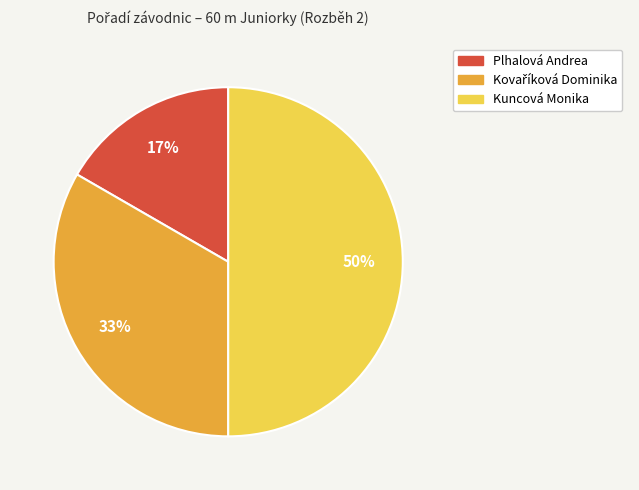

The Kuncová Monika slice represents 63% of the pie. True or false?

False